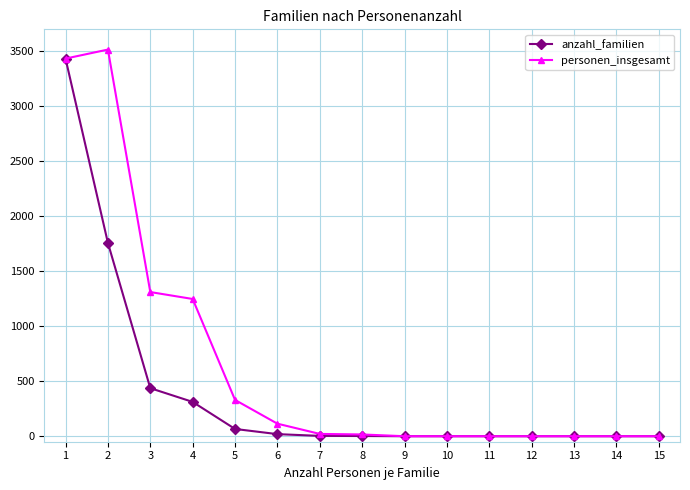

Rank the series by their average value, from lowest to highest.

anzahl_familien, personen_insgesamt